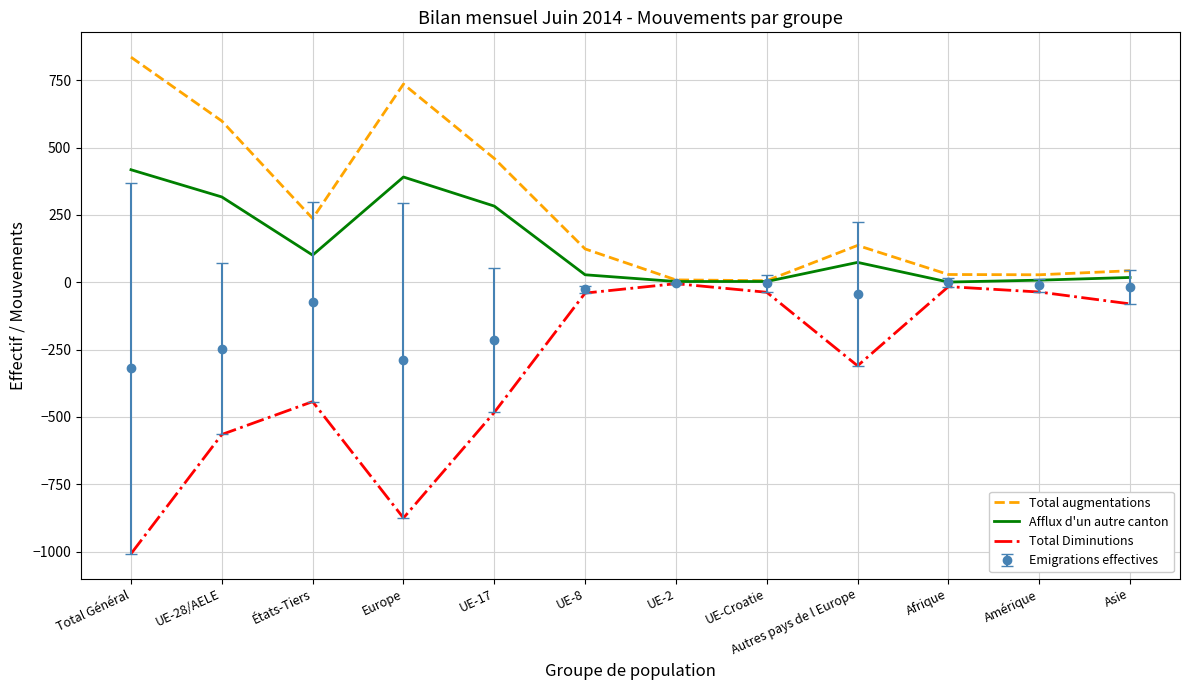

What is the total value across all series at UE-Croatie?

-32